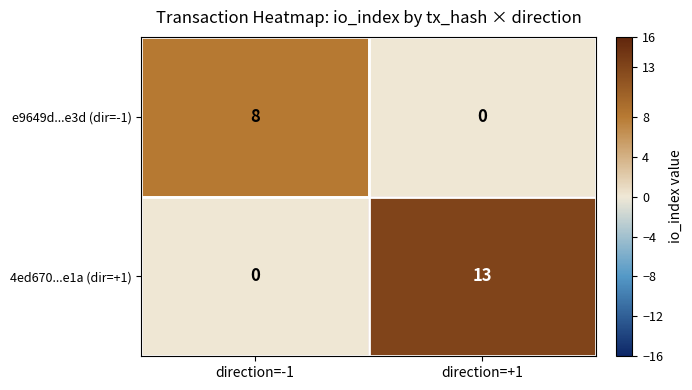

What is the spread (max minus min) of values at direction=+1?

13